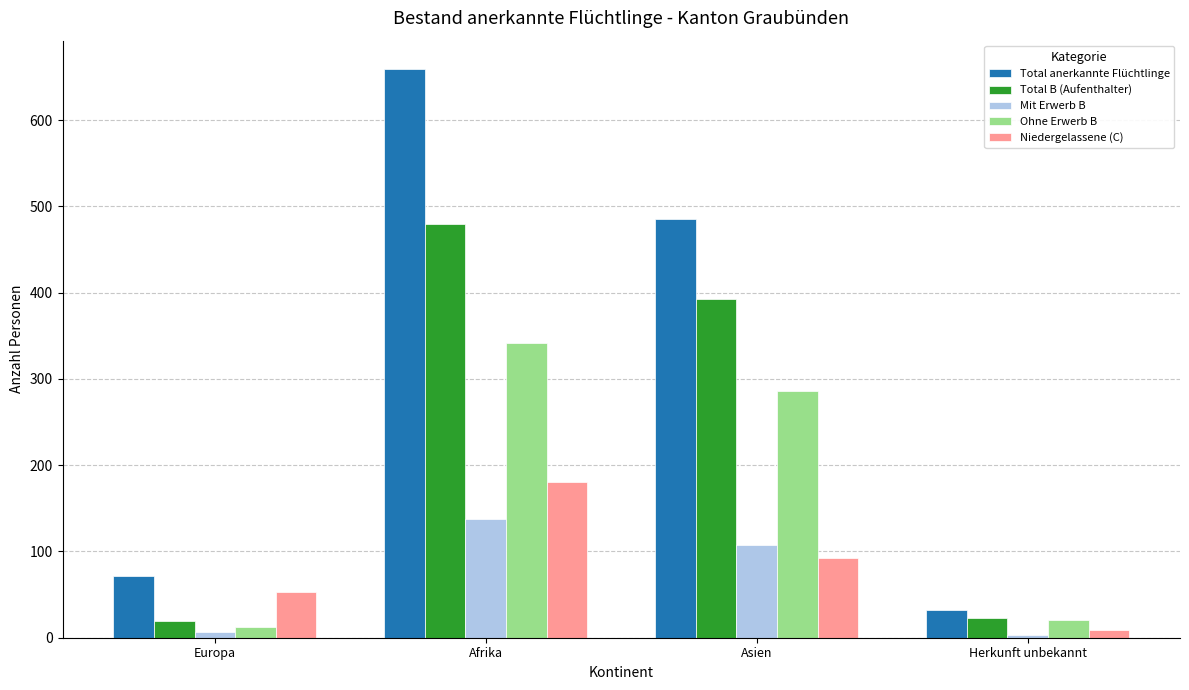

Rank the series at Afrika from highest to lowest value.

Total anerkannte Flüchtlinge, Total B (Aufenthalter), Ohne Erwerb B, Niedergelassene (C), Mit Erwerb B